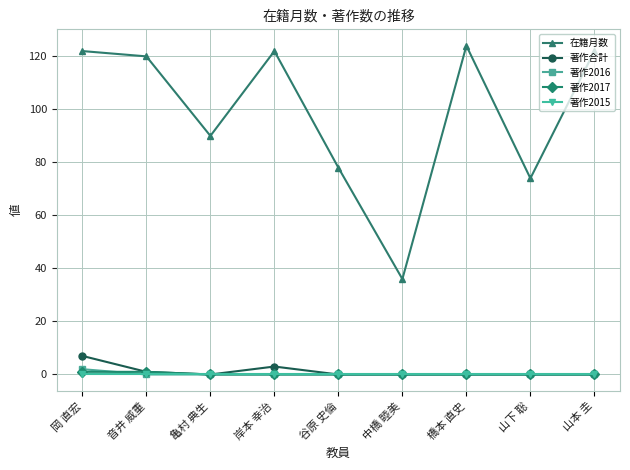

In 在籍月数, how many points are lower than both neighbors (excluding endpoints)?

3